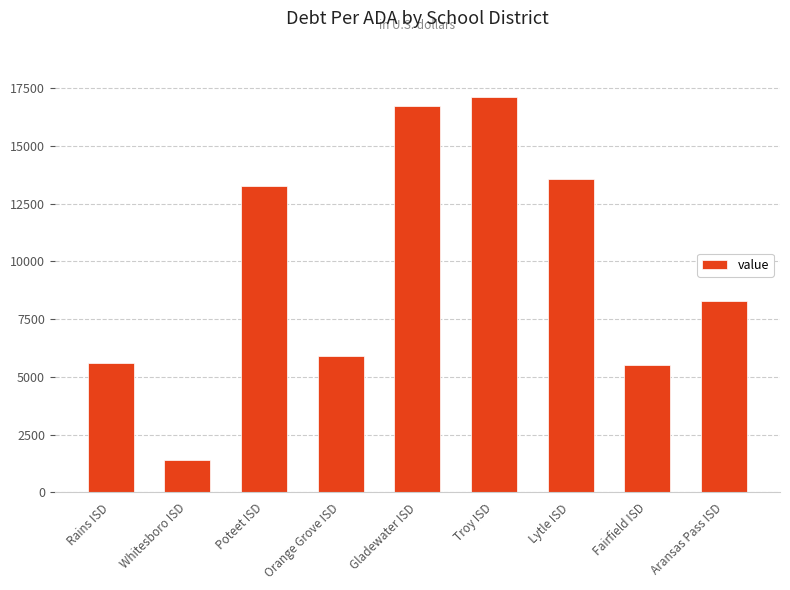

What is the sum of all values?

87418.9